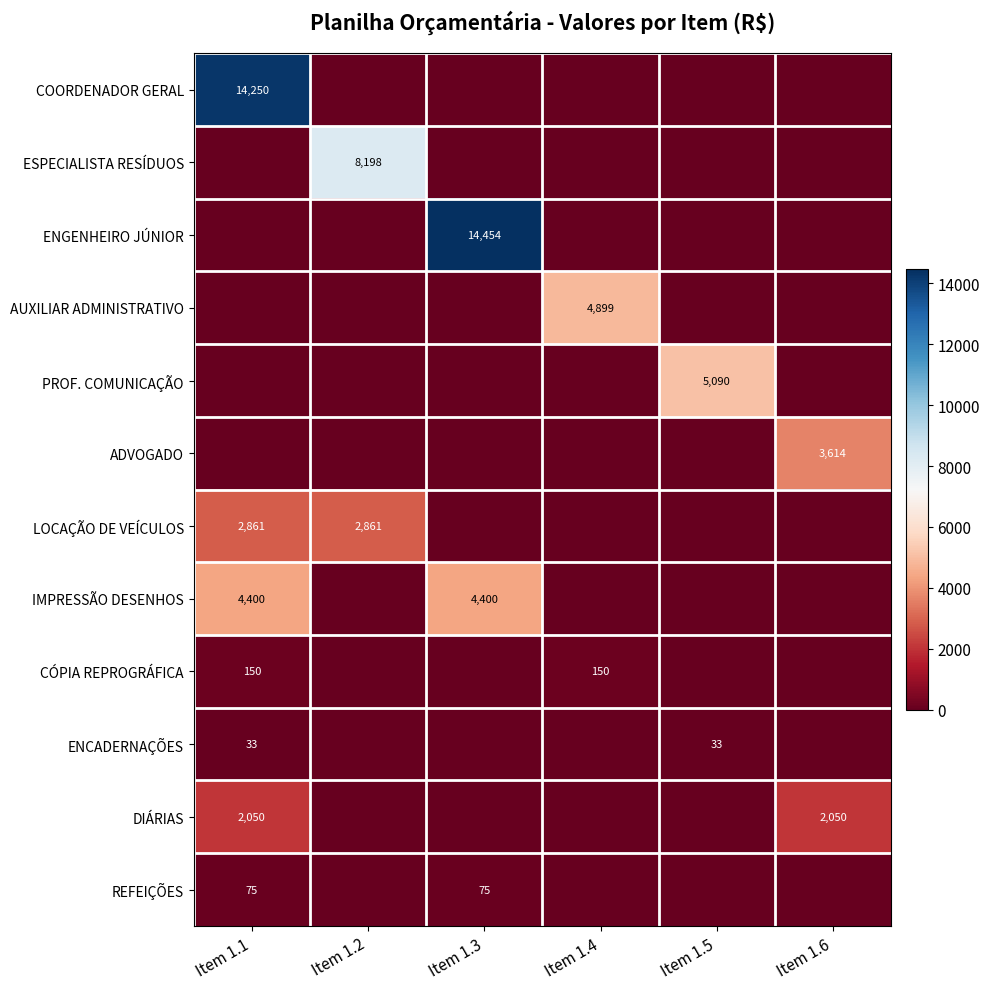

What is the spread (max minus min) of values at Item 1.5?

5089.6